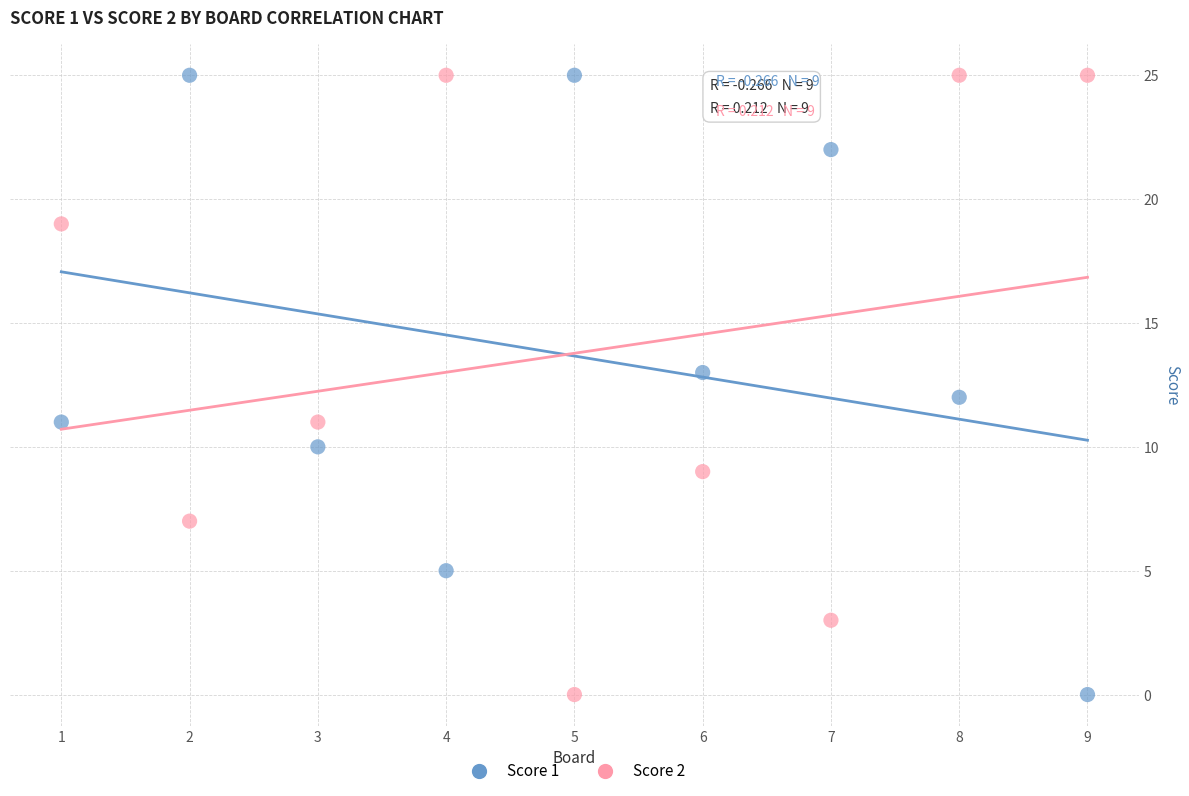

What is the X range (max minus min) for the scatter plot?

8